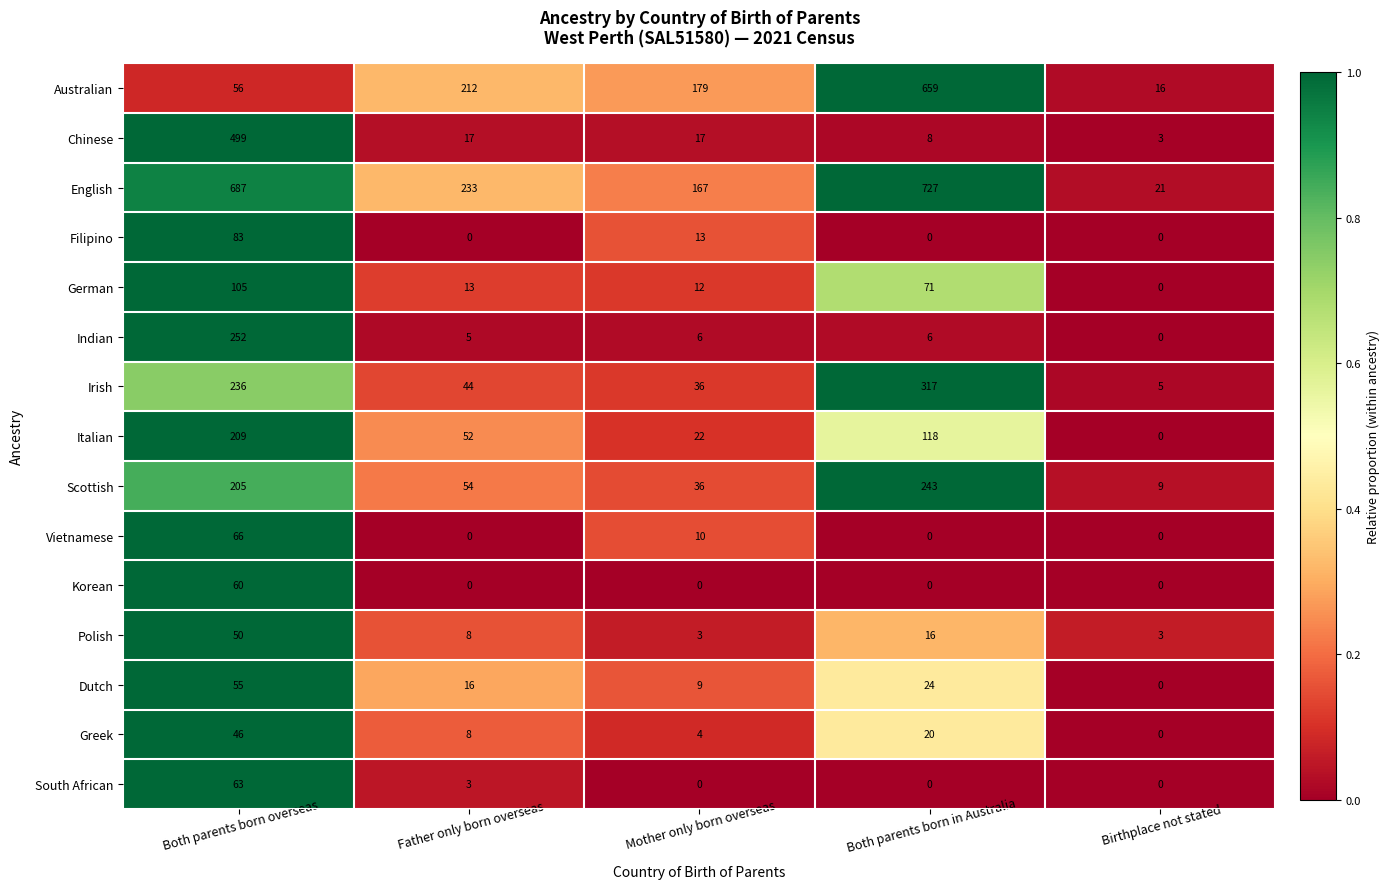

True or false: Korean has a value of -29 at Both parents born in Australia.

False